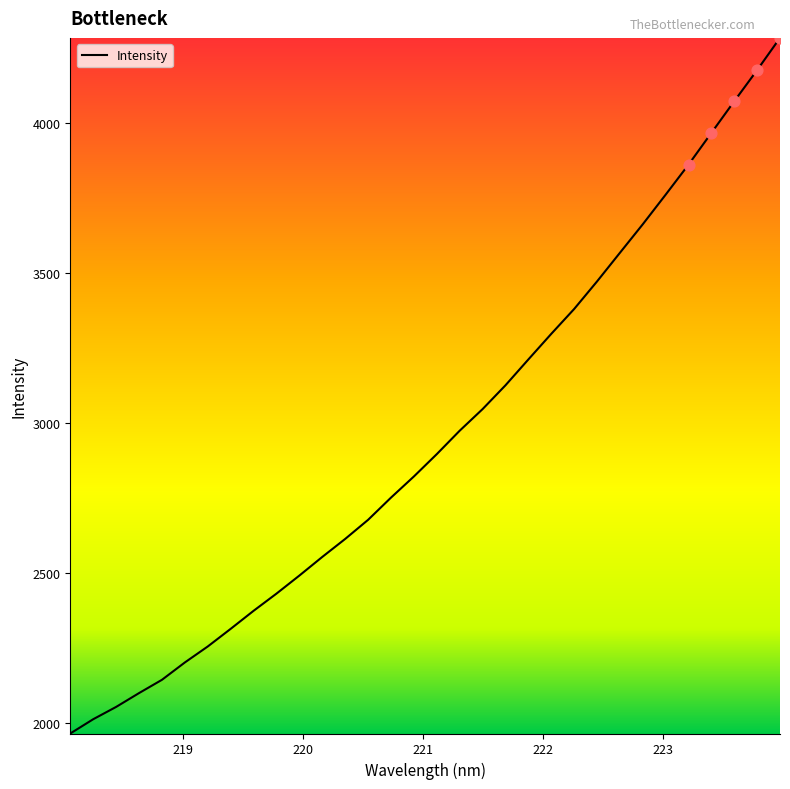

What is the smallest value displayed?

1966.2